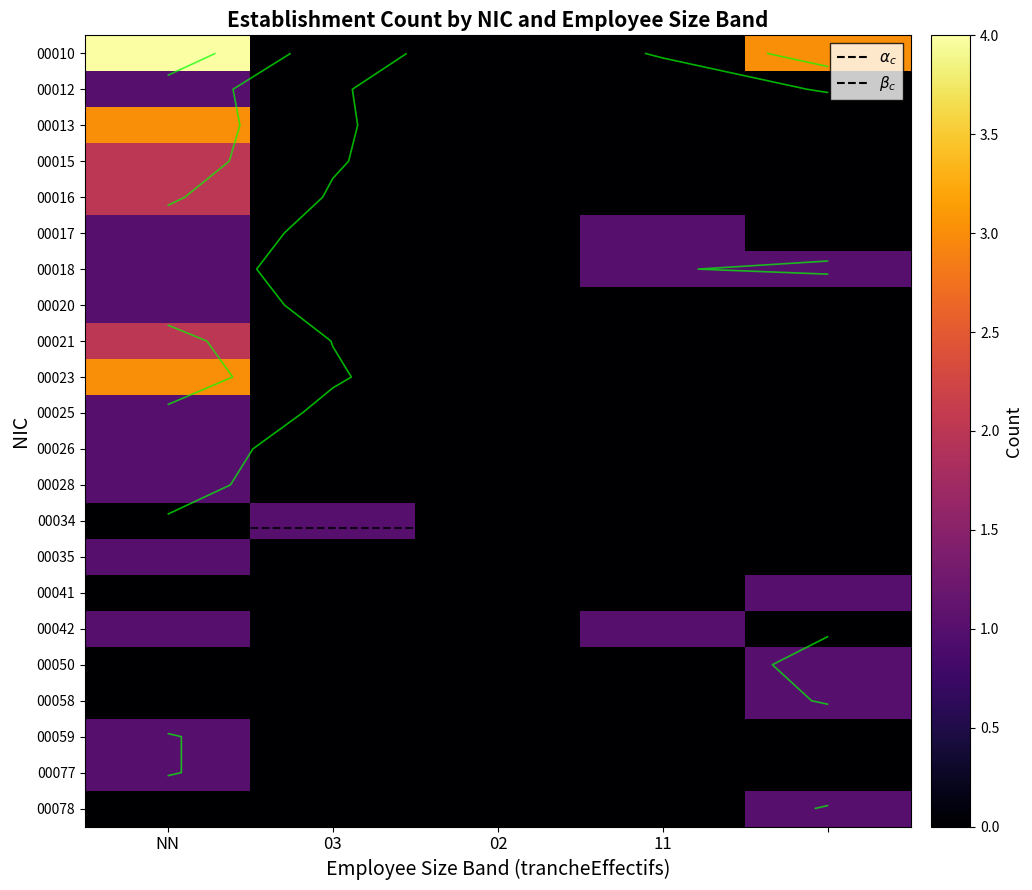

What is the total value across all series at 03?

1